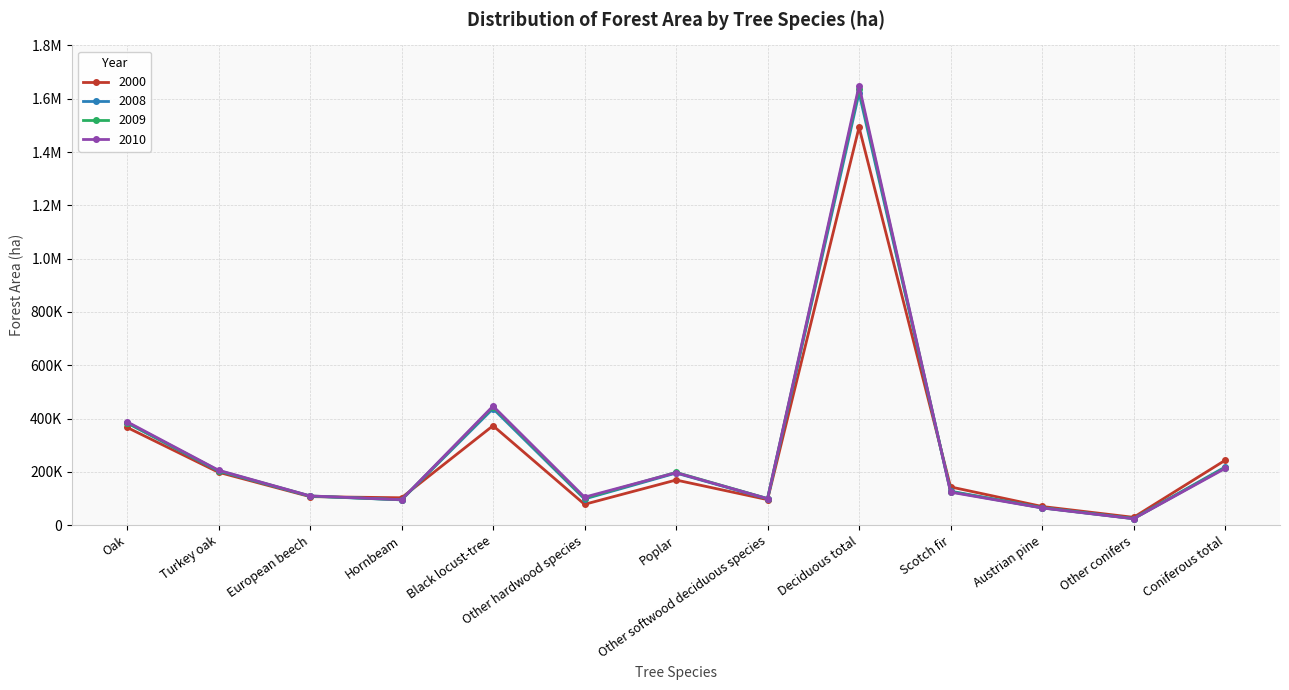

Where is 2010 nearest to the value 836671?

Black locust-tree